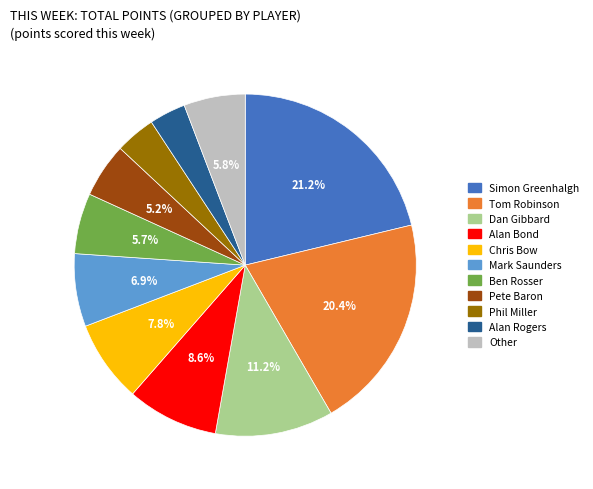

Combined, do Chris Bow and Alan Rogers account for over 50%?

No